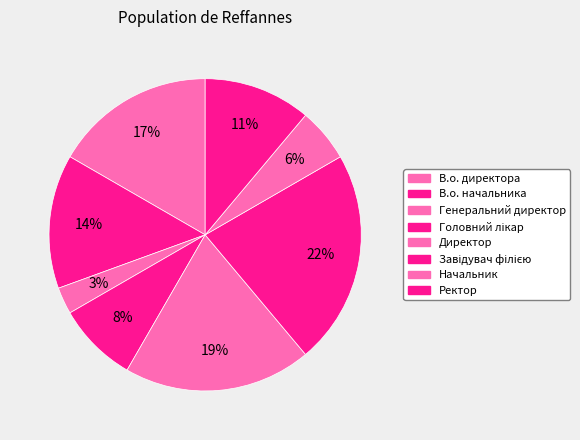

Is there any slice that represents more than half of the pie?

No